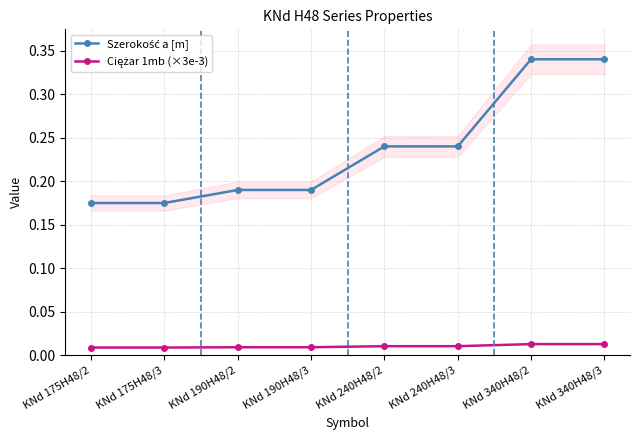

What is the greatest value displayed?

0.3